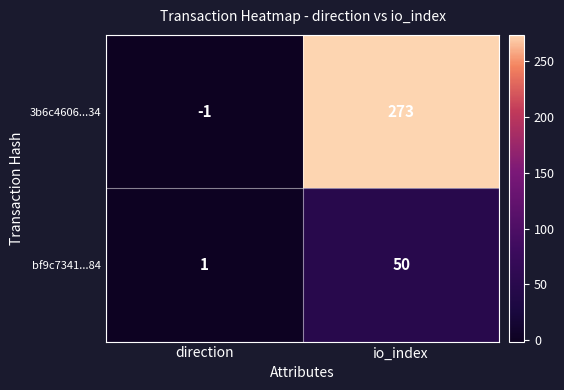

Count the number of data series in this chart.

2